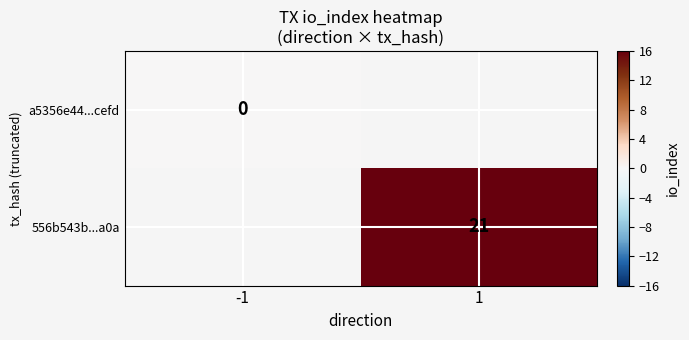

At how many categories does at least one series exceed 4?

1